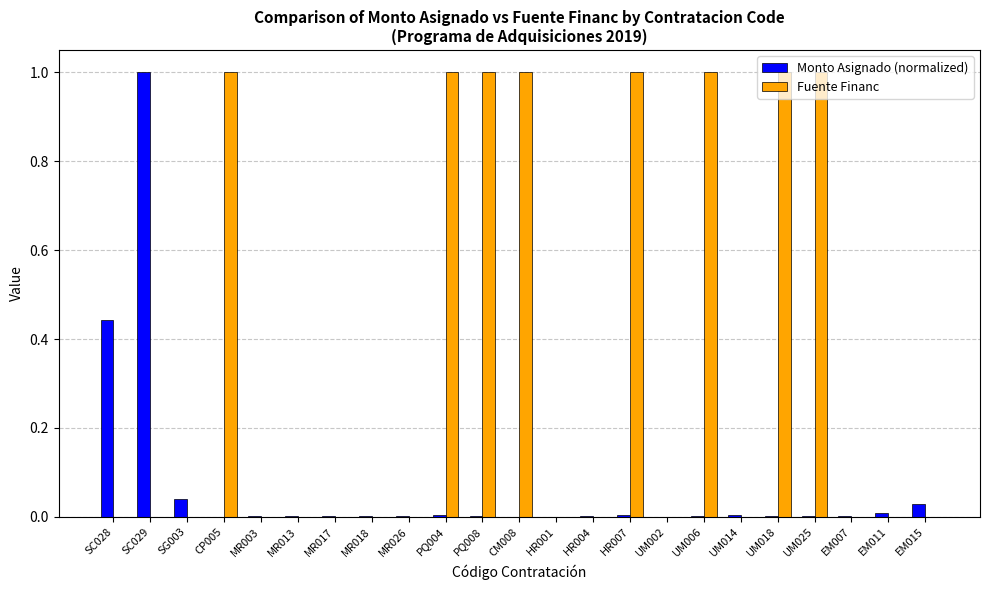

The Fuente Financ series shows -0.4 at SG003. True or false?

False